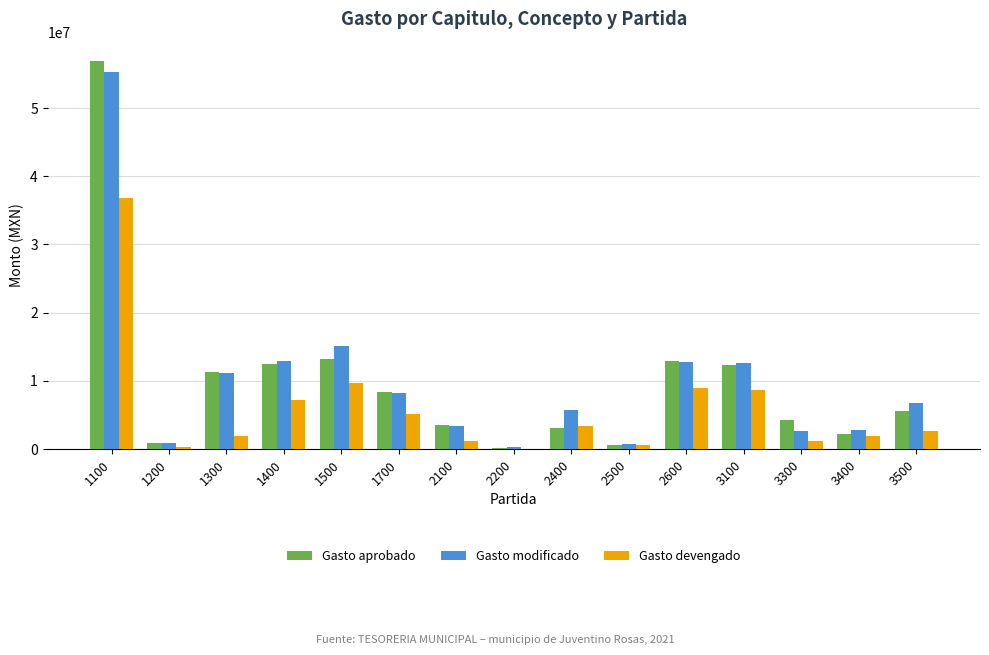

Which series changed the most between 1300 and 2200?

Gasto aprobado